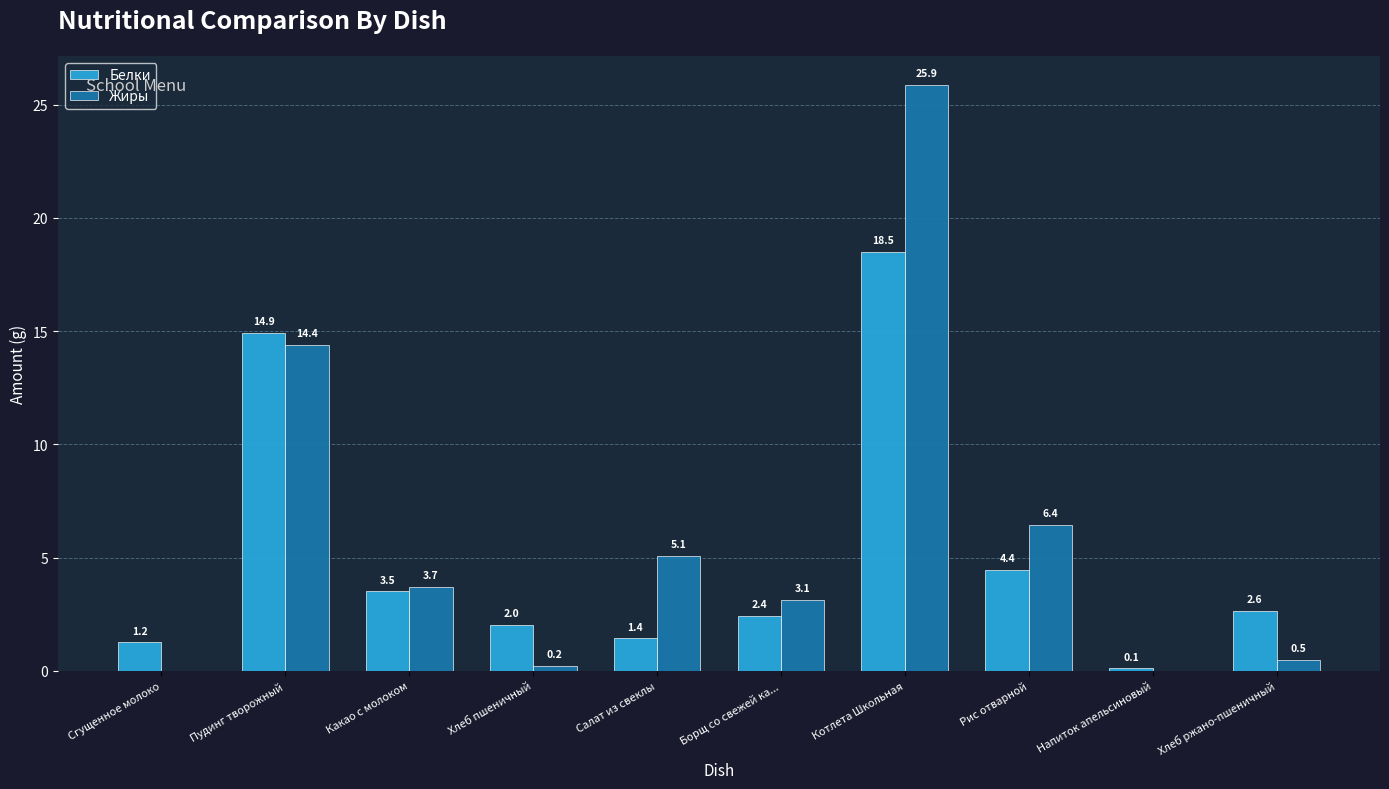

Which series has the largest total across all categories?

Жиры